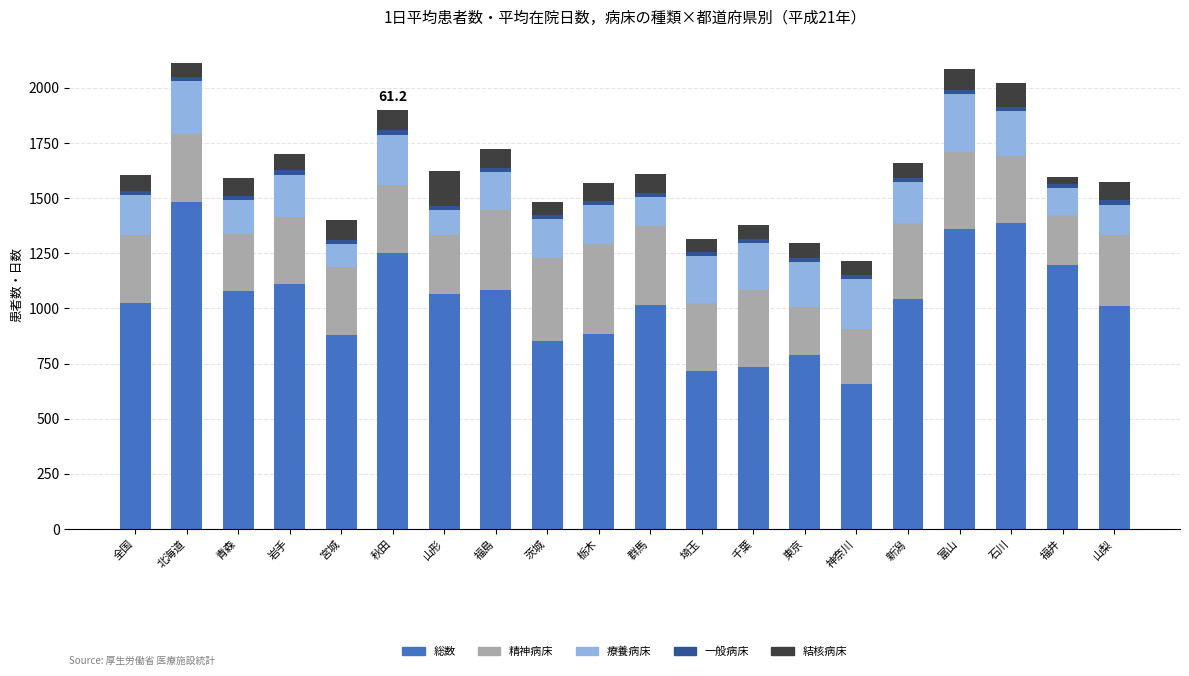

What is the difference between the 総数 values at 山梨 and 福井?

187.4